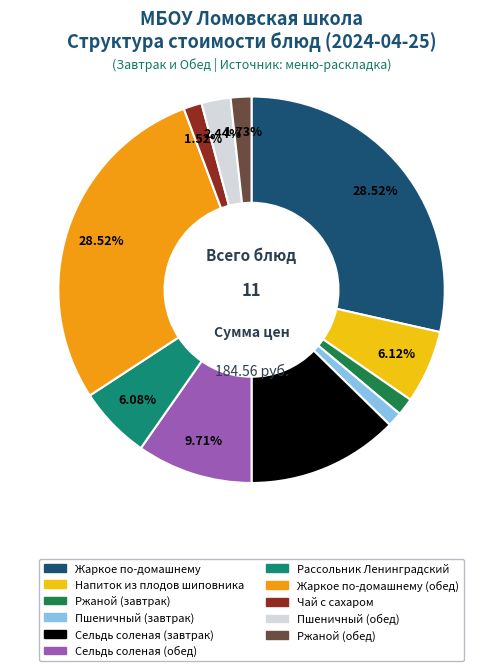

Is there a majority slice in this chart?

No